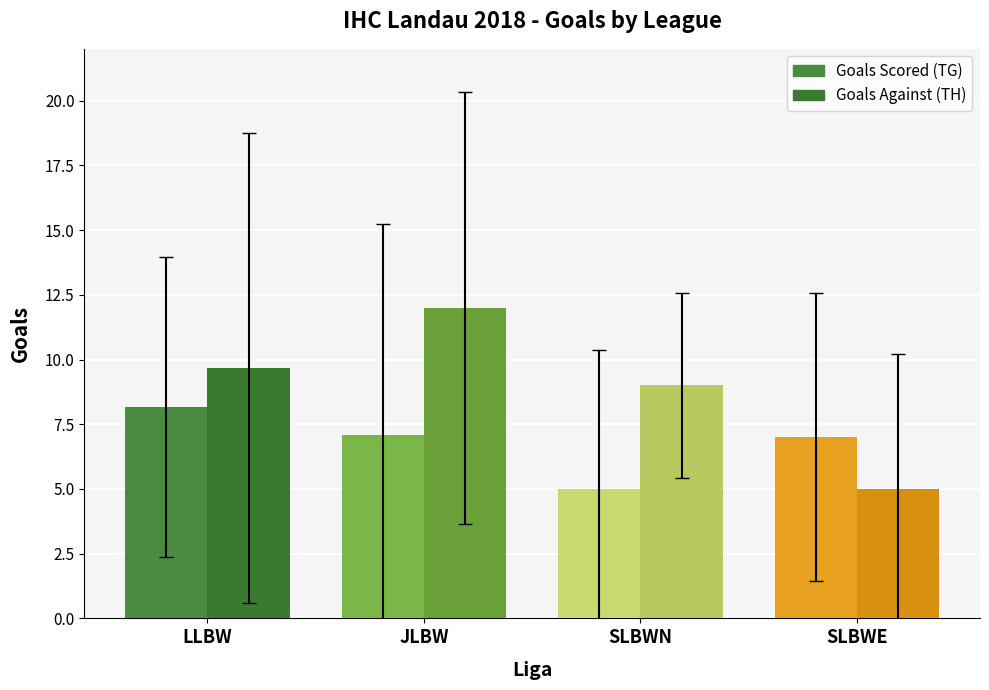

How many groups of bars are there?

4